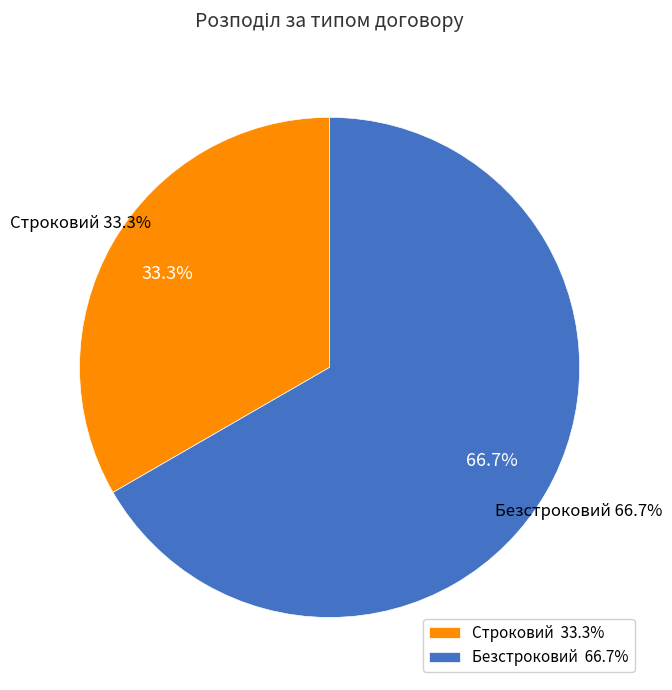

To the nearest percent, what percentage of the pie is Безстроковий?

67%